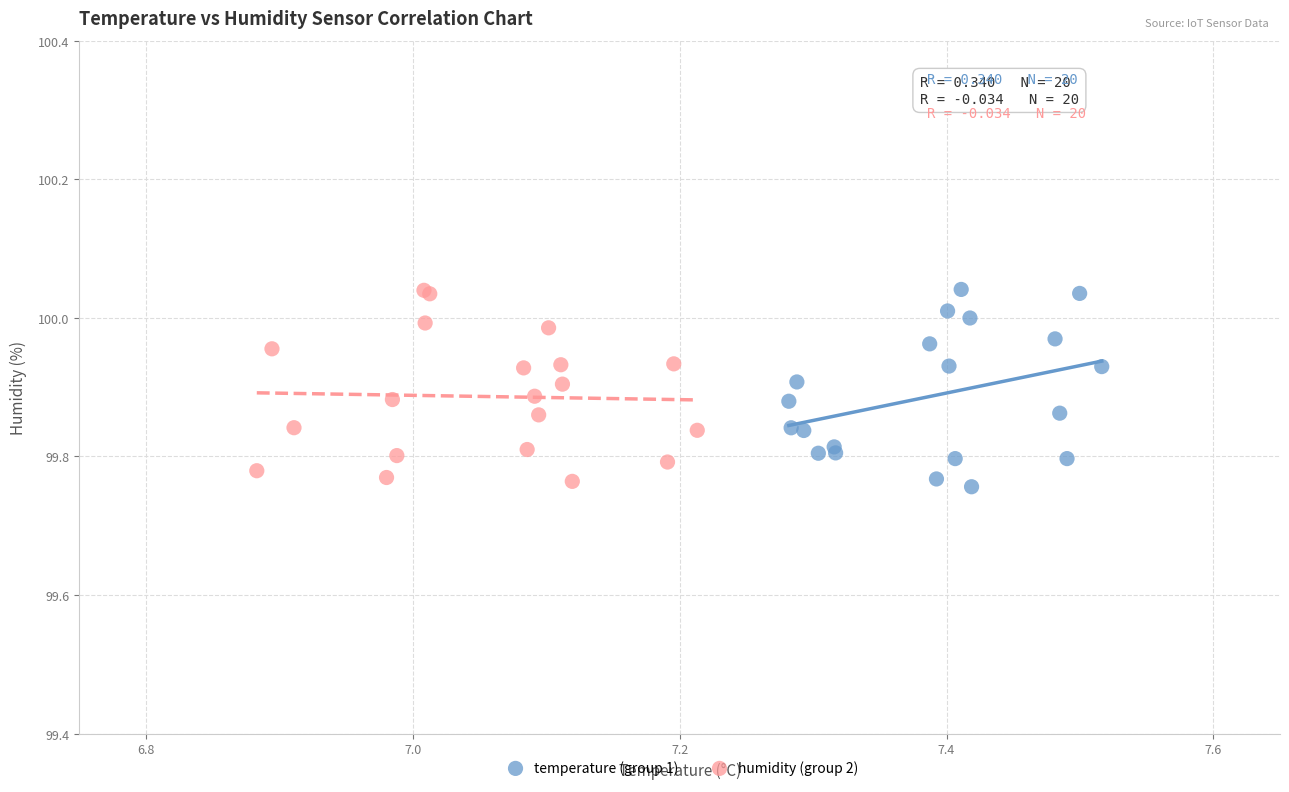

What are all the series names shown in the legend?

temperature (group 1), humidity (group 2)